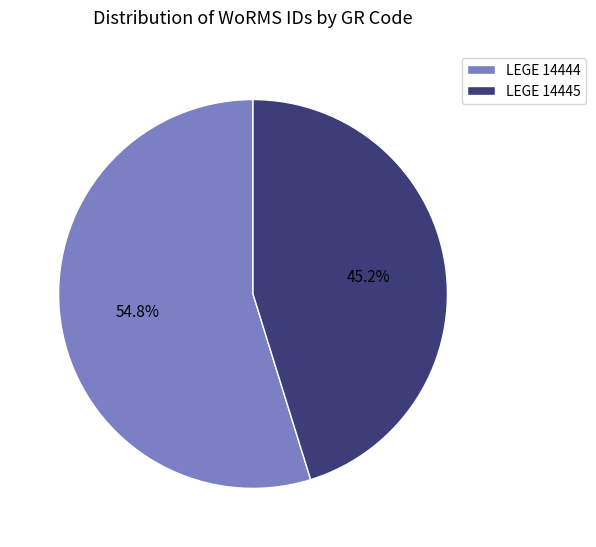

Which slice is the largest?

LEGE 14444